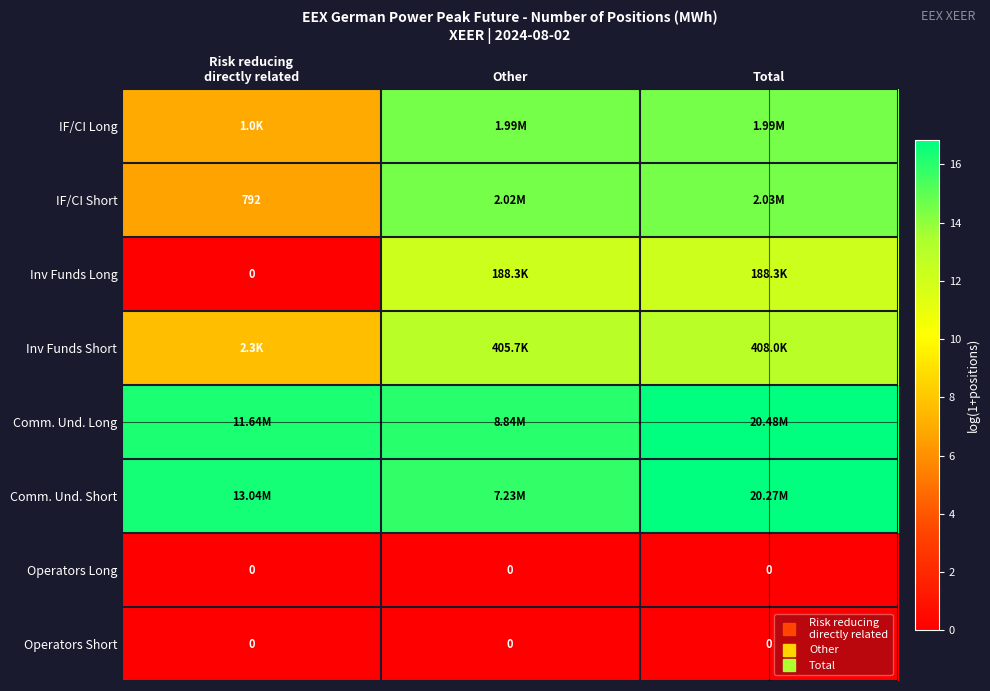

What is the average value of the IF/CI Short series?

11.9